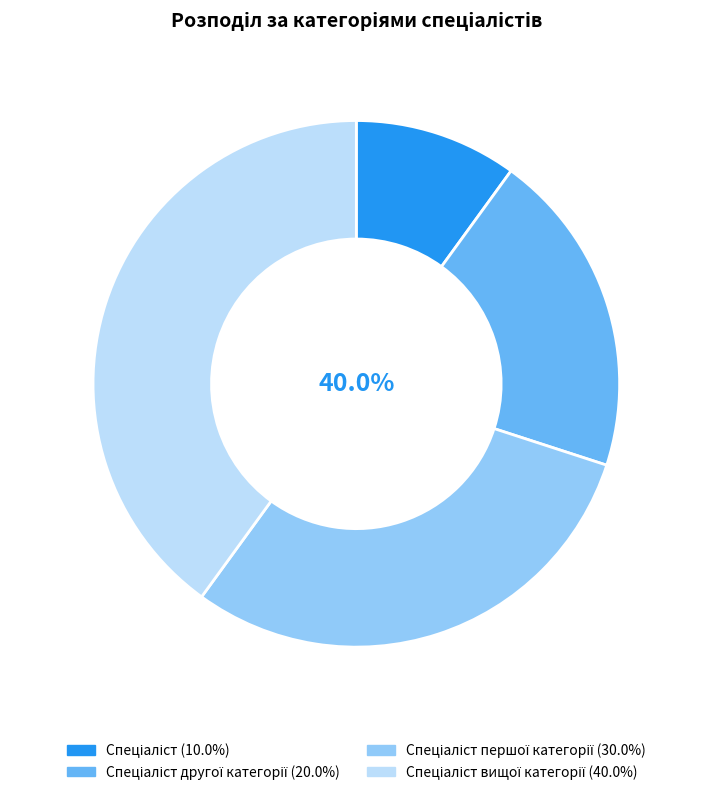

To the nearest percent, what percentage of the pie is Спеціаліст вищої категорії?

40%